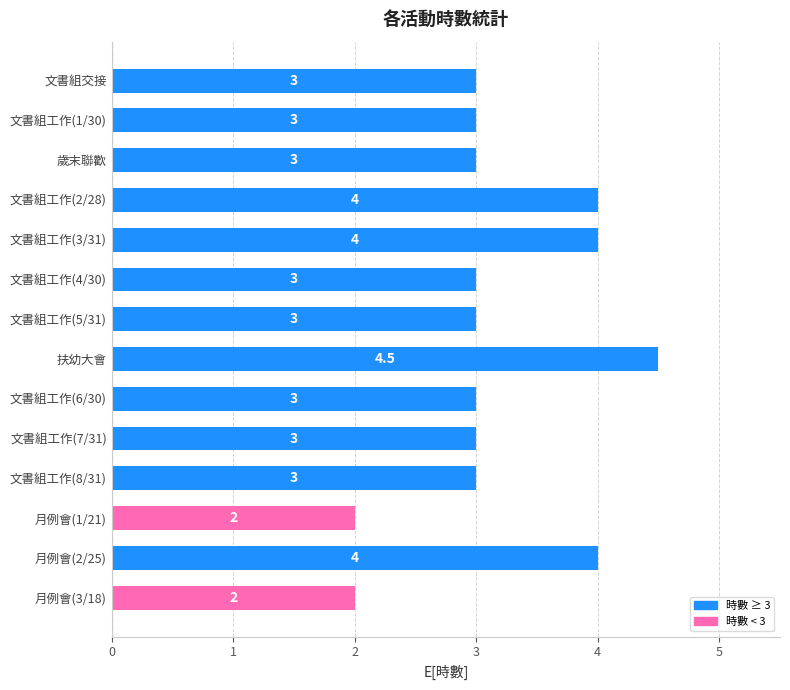

Approximately how many times larger is the value at 文書組工作(2/28) compared to 月例會(2/25)?

1.0